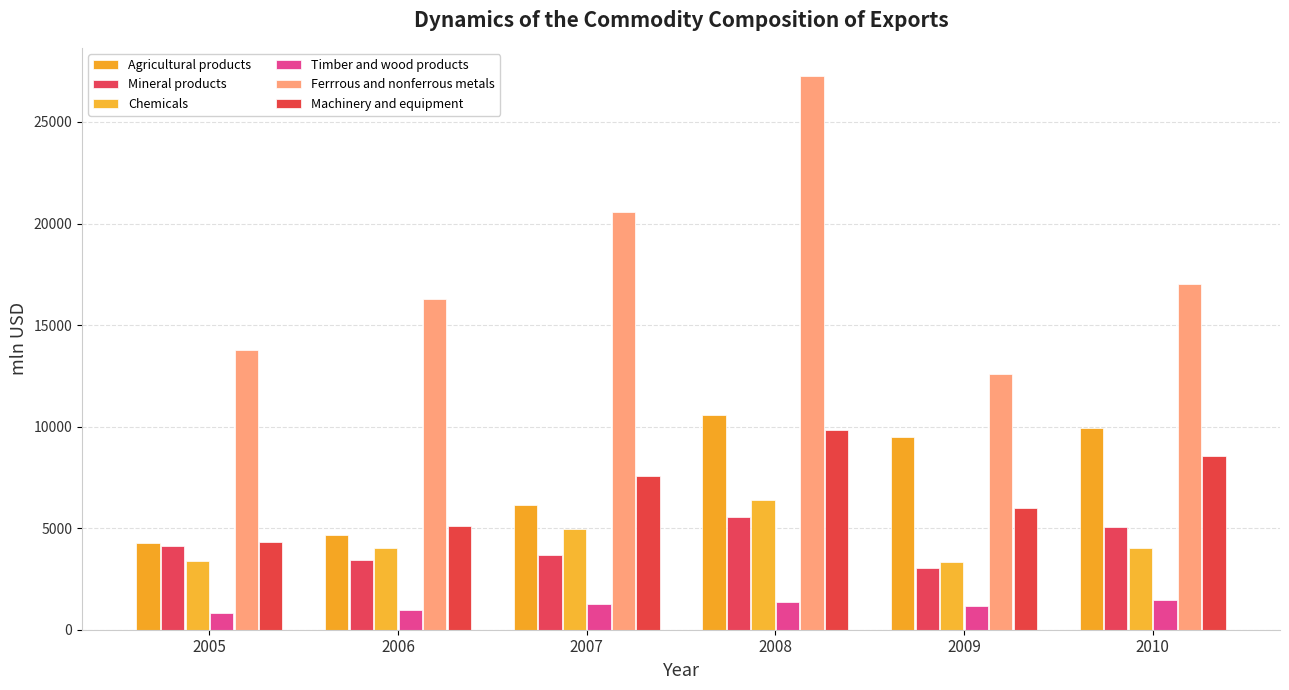

What is the difference between the maximum and minimum values in the Agricultural products series?

6297